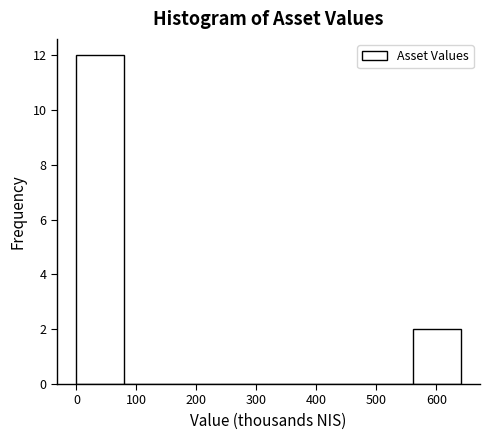

Over which range of the x-axis is the bar tallest?

0 to 80